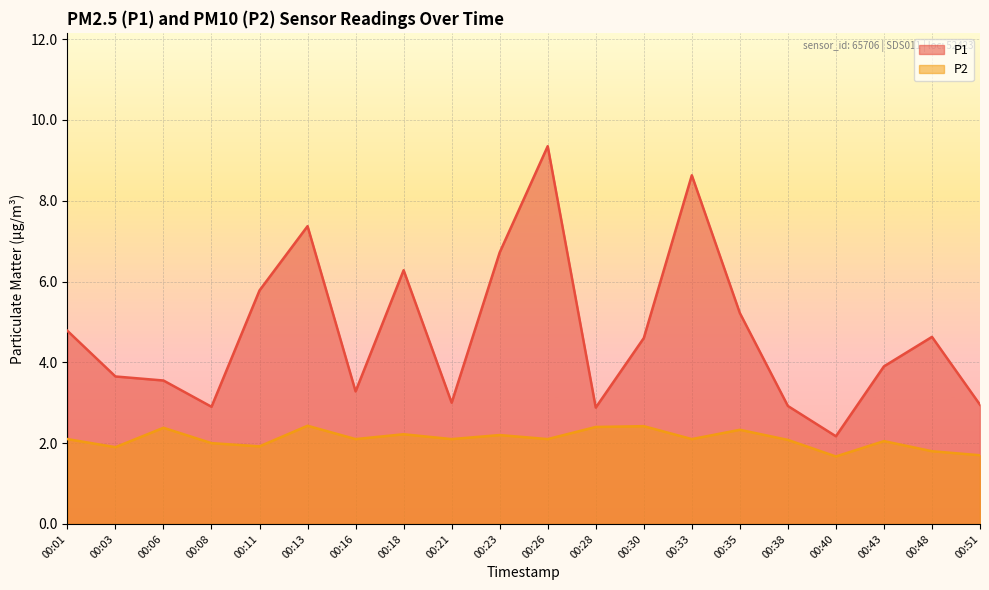

Reading left to right, list all the values displayed in this chart.

P1: 00:01=4.8	00:03=3.6	00:06=3.5	00:08=2.9	00:11=5.8	00:13=7.4	00:16=3.3	00:18=6.3	00:21=3.0	00:23=6.7	00:26=9.3	00:28=2.9	00:30=4.6	00:33=8.6	00:35=5.2	00:38=2.9	00:40=2.2	00:43=3.9	00:48=4.6	00:51=3.0
P2: 00:01=2.1	00:03=1.9	00:06=2.4	00:08=2.0	00:11=1.9	00:13=2.4	00:16=2.1	00:18=2.2	00:21=2.1	00:23=2.2	00:26=2.1	00:28=2.4	00:30=2.4	00:33=2.1	00:35=2.3	00:38=2.1	00:40=1.7	00:43=2.0	00:48=1.8	00:51=1.7